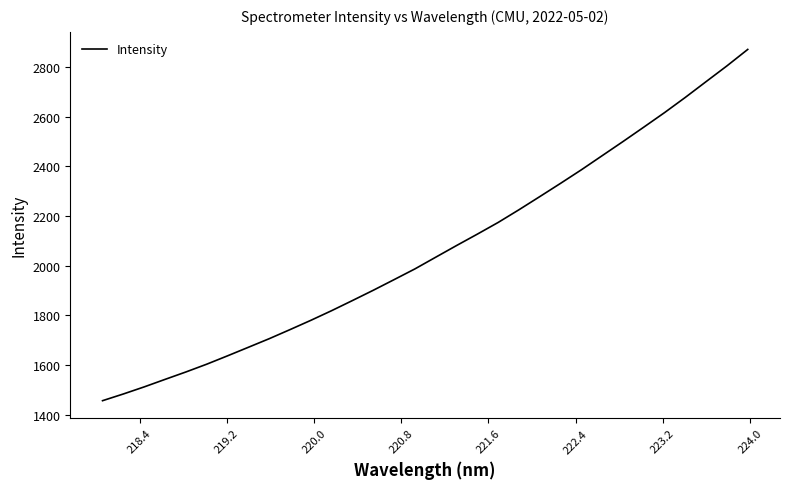

What is the minimum value shown in the chart?

1455.7